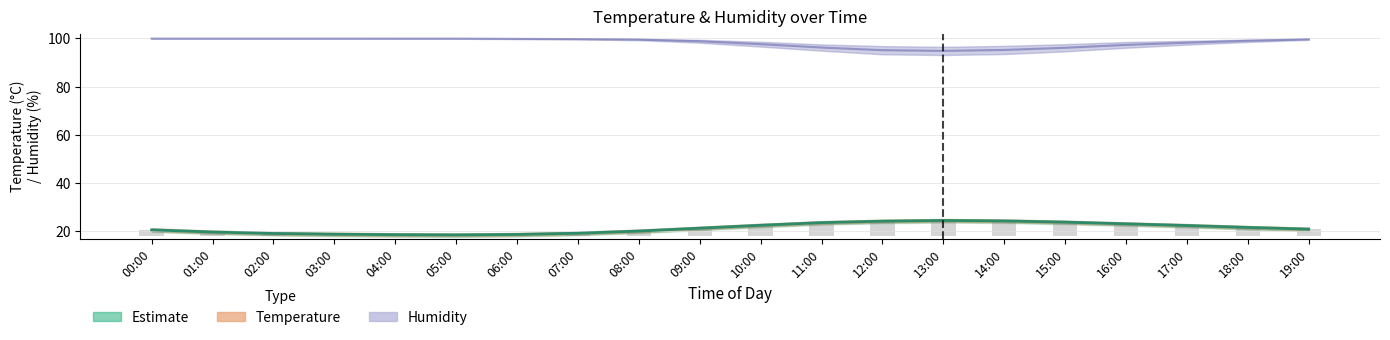

What is the value of the humidity bar at the 11th from the left?

97.6